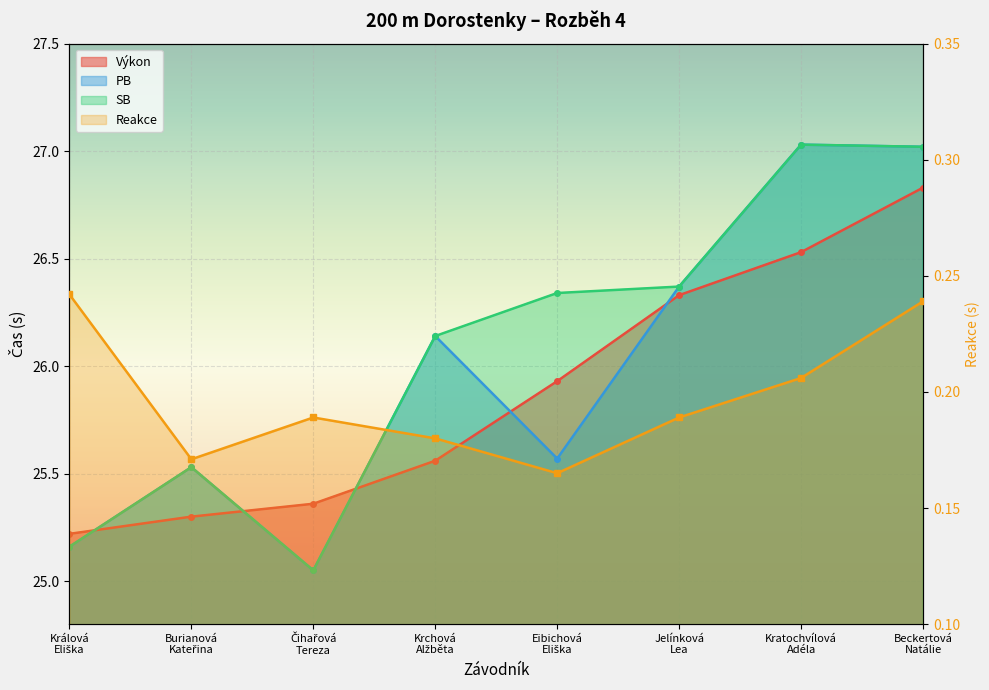

Which series has the largest range (max minus min)?

PB